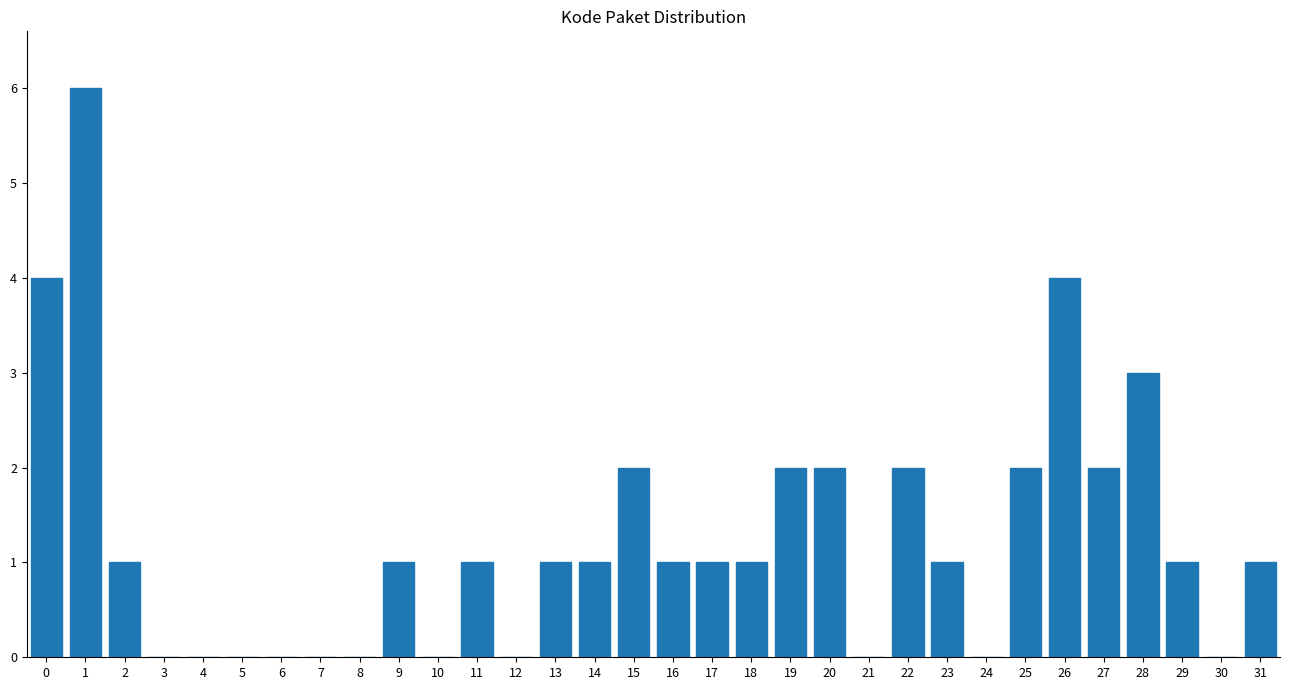

What is the change in value from 9 to 20?

+1